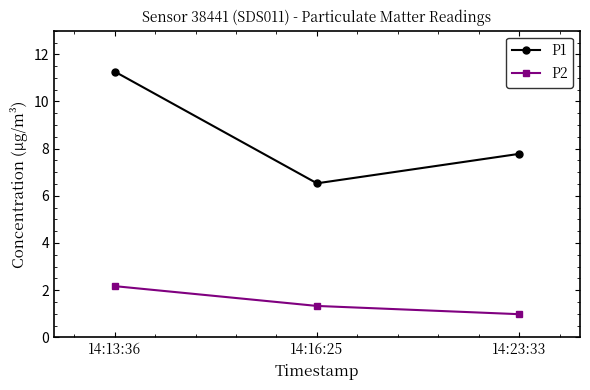

What is the label of the 1st point from the right?

14:23:33